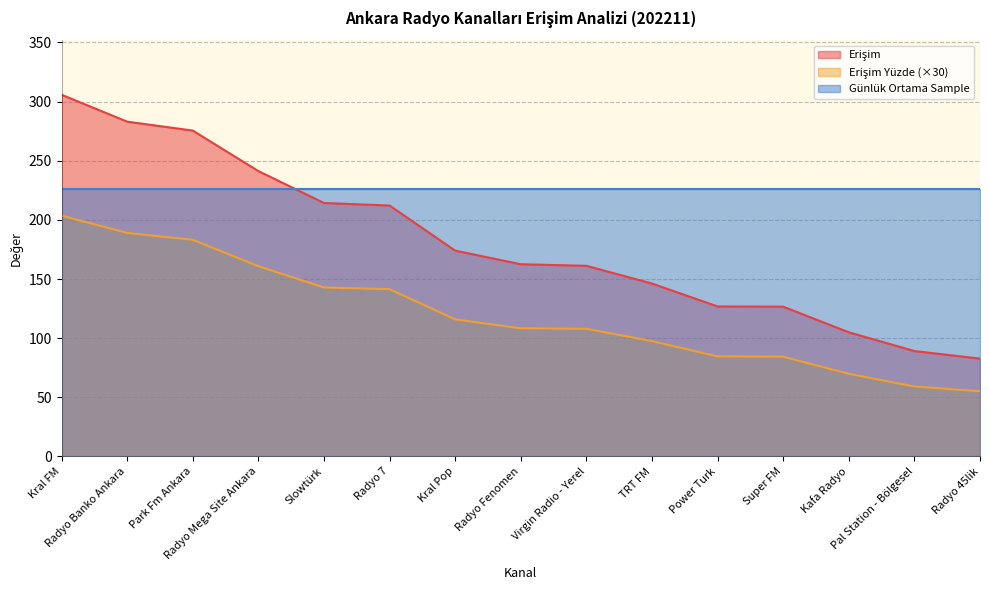

The Erişim Yüzde series shows 24.3 at Power Turk. True or false?

False